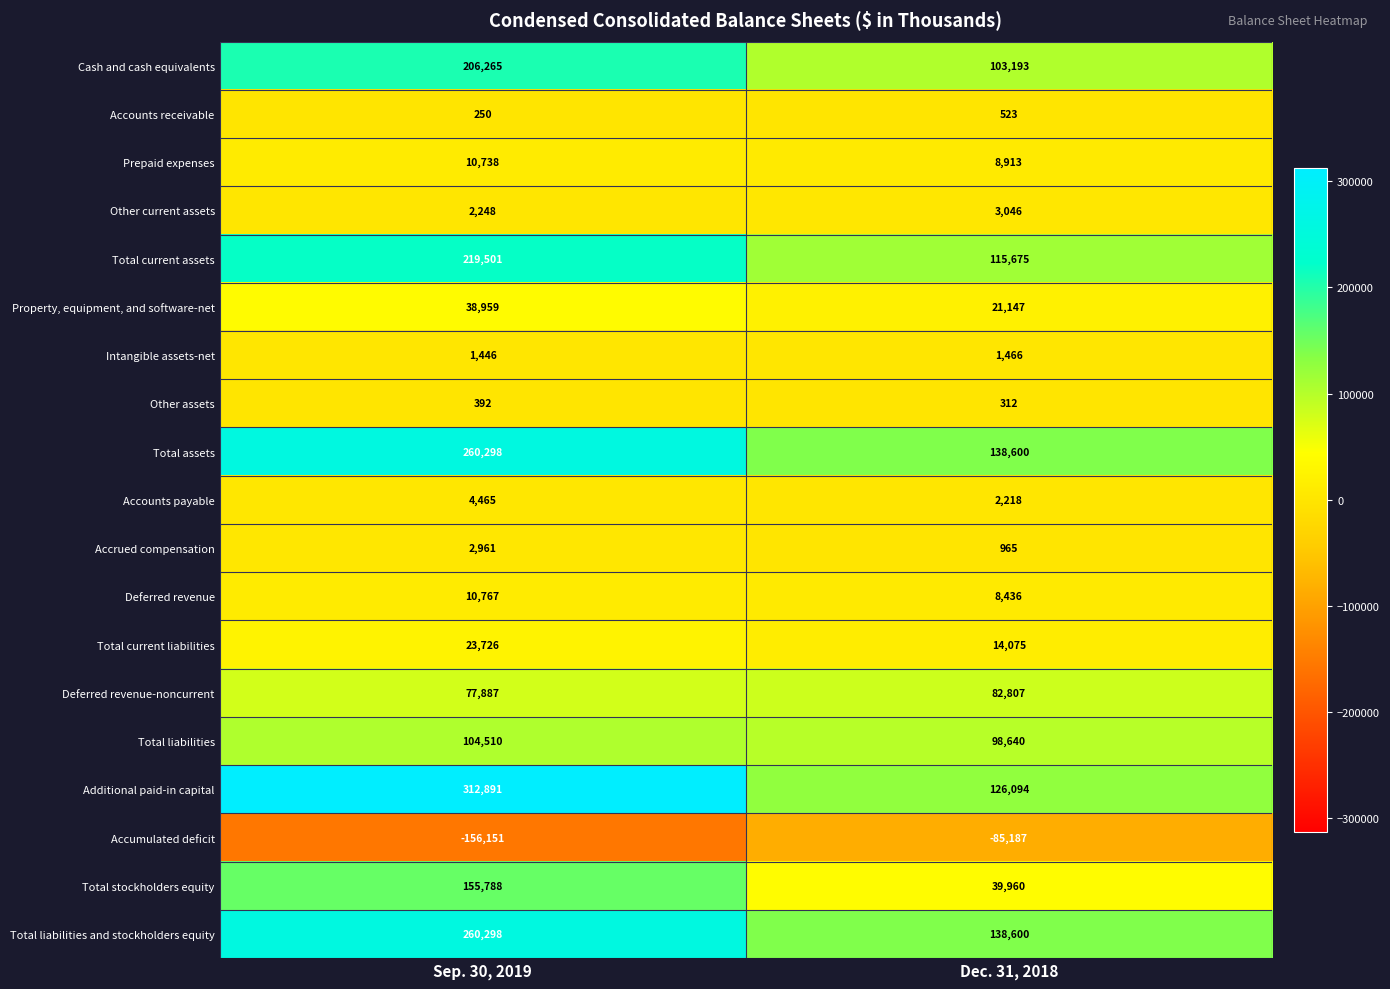

Between Sep. 30, 2019 and Dec. 31, 2018, which series saw the biggest shift?

Additional paid-in capital